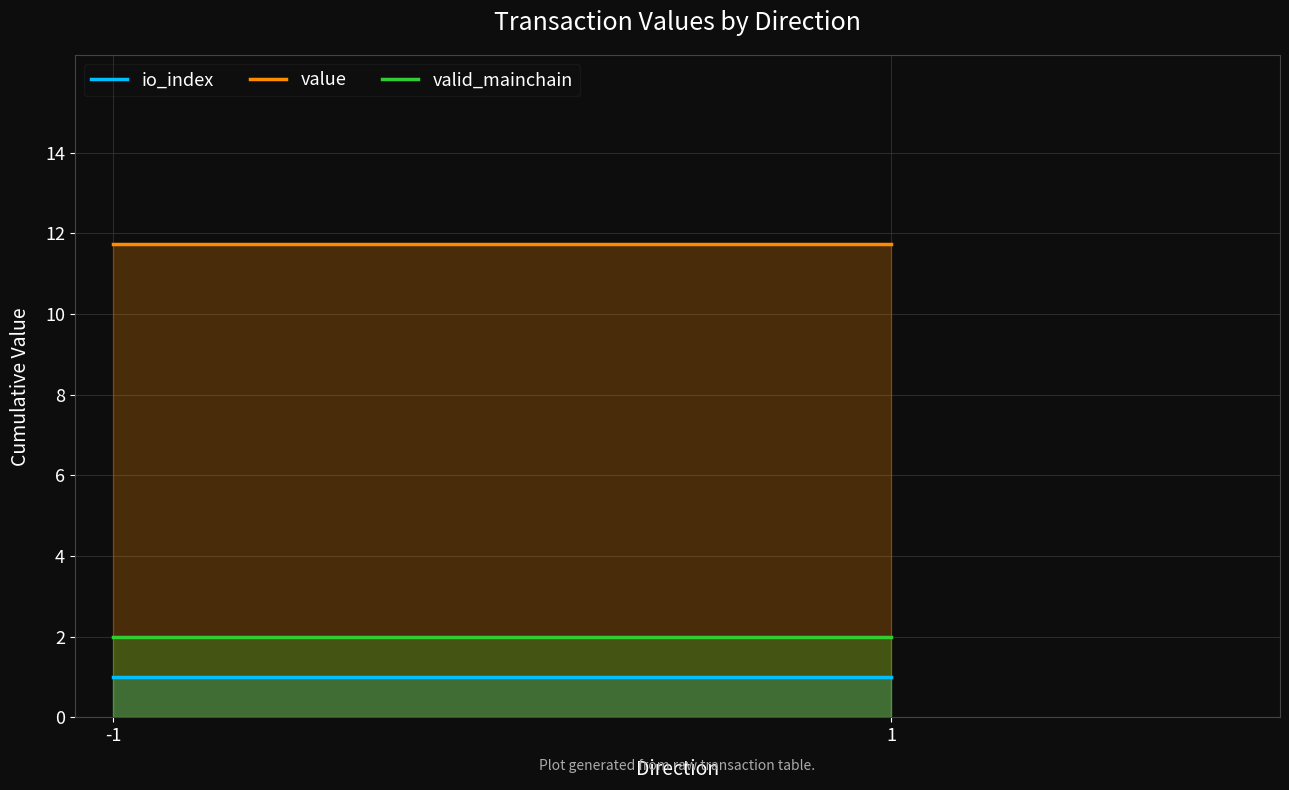

True or false: io_index has a value of 1.4 at 1.

False